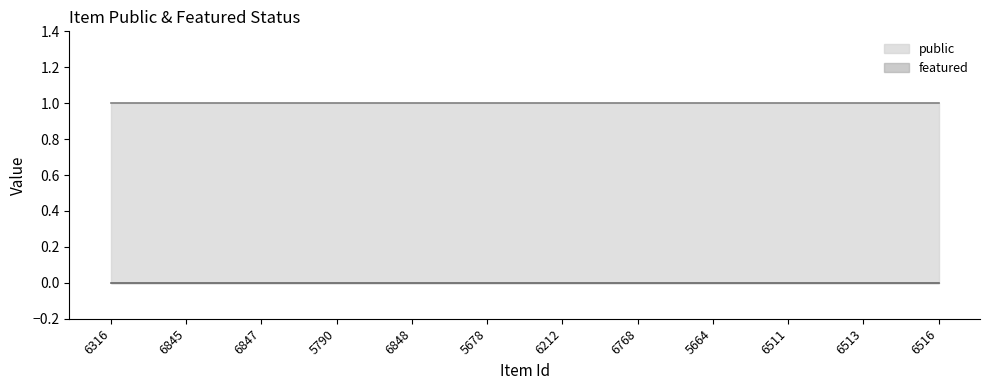

At which category is the sum across all series the highest?

6316